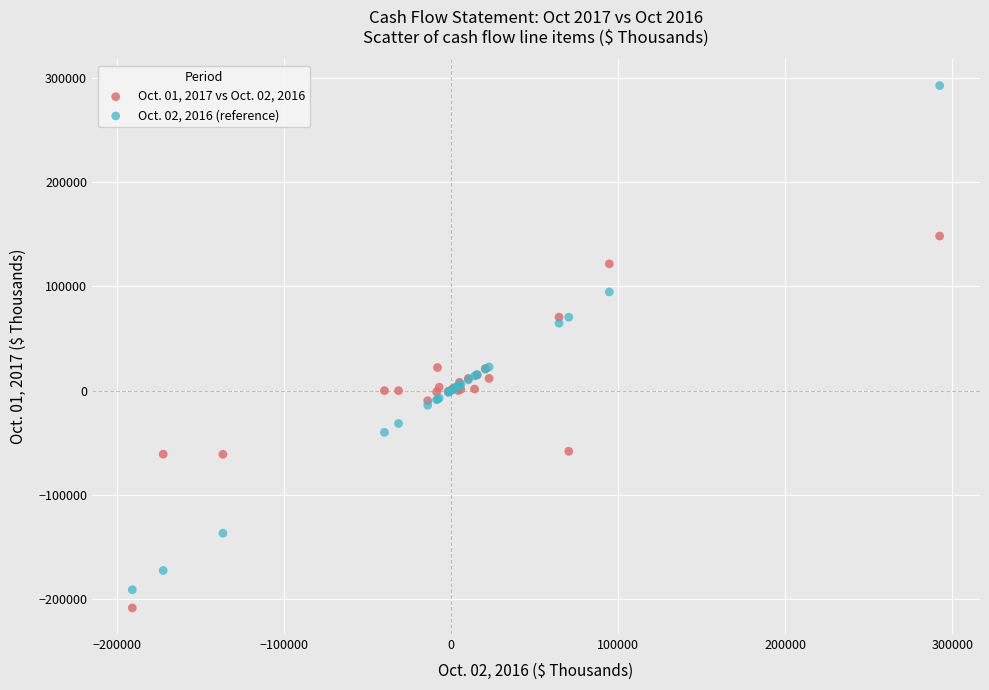

Which series contains the lowest Y value?

Oct. 01, 2017 vs Oct. 02, 2016